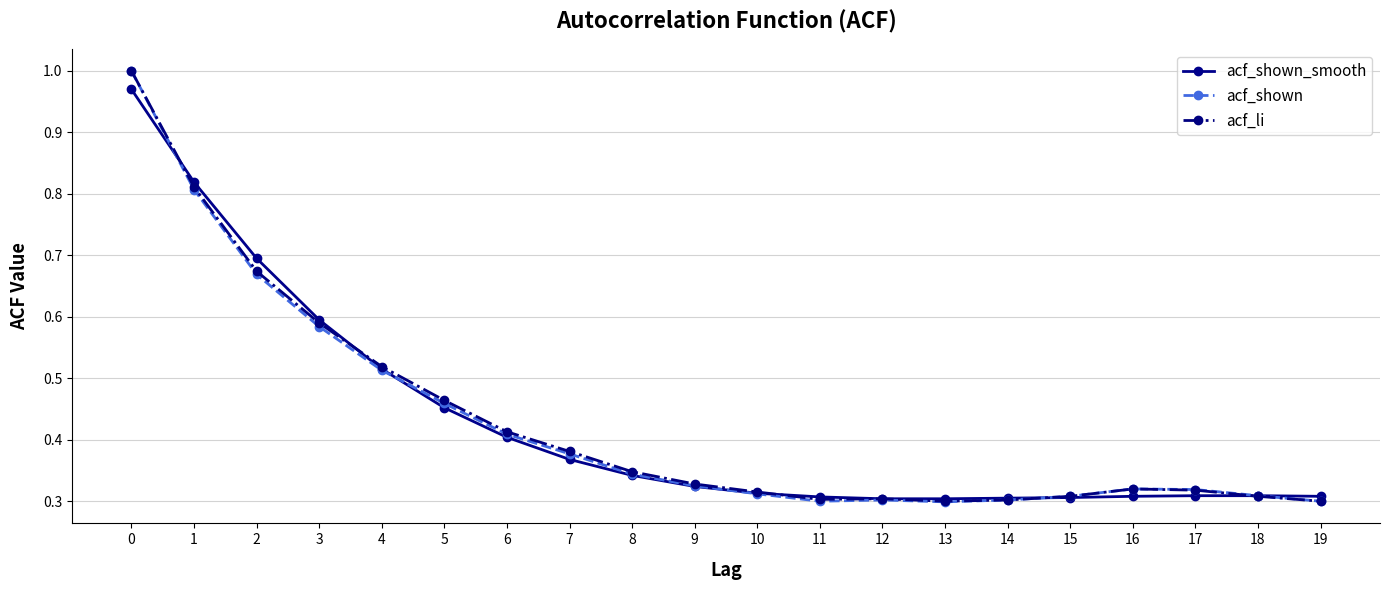

Between 4 and 6, which series saw the biggest shift?

acf_shown_smooth